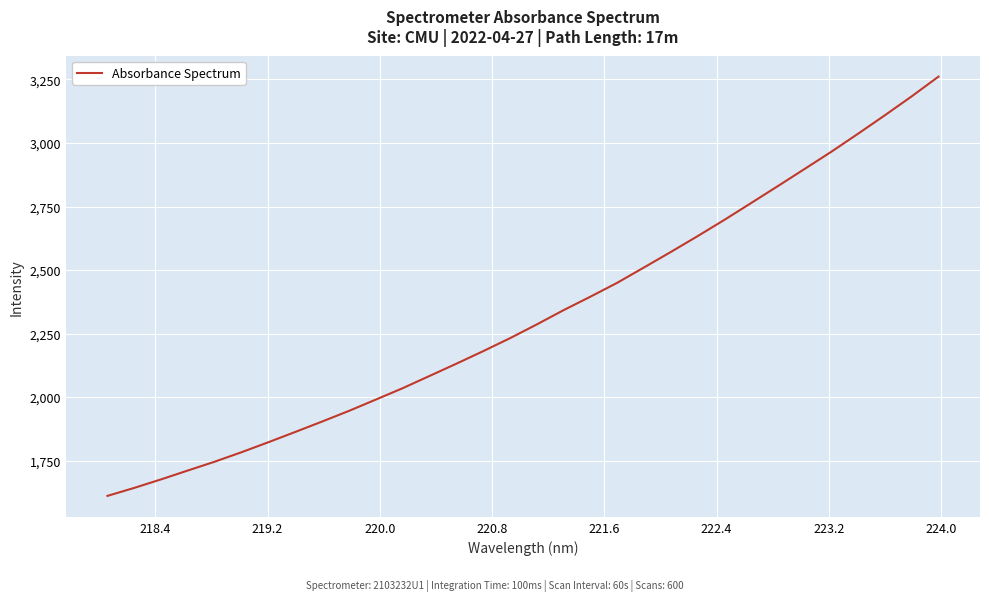

What is the difference between the maximum and minimum values?

1650.4